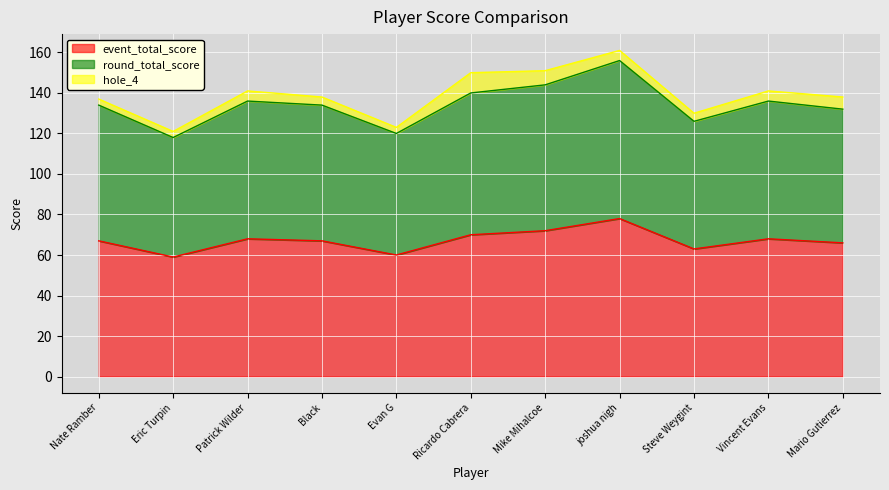

What position from the left is Patrick Wilder?

3